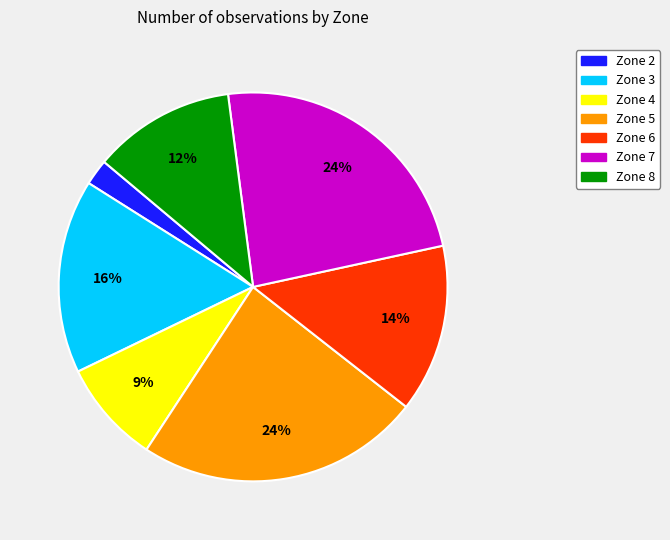

The Zone 5 slice represents 24% of the pie. True or false?

True